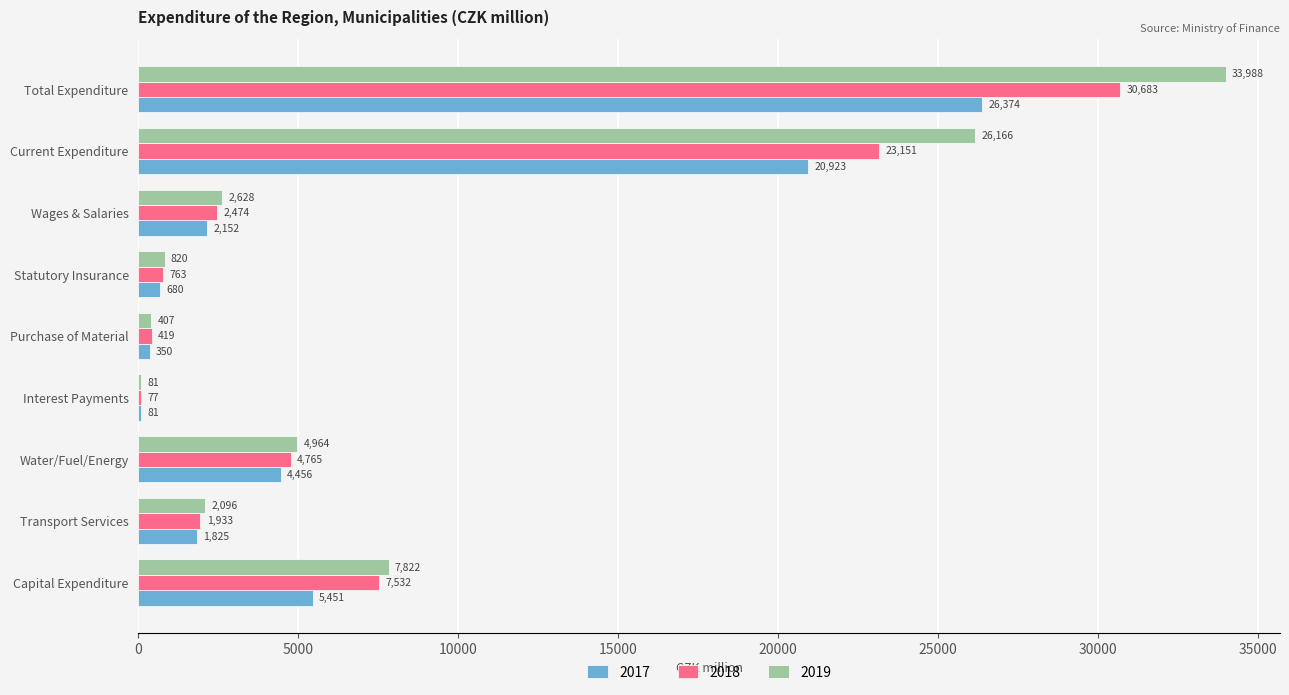

At which category is the sum across all series the highest?

Total Expenditure